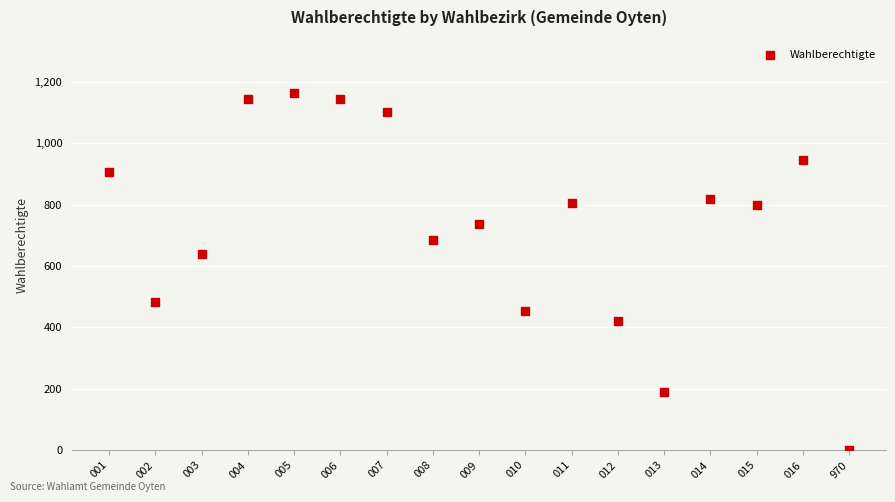

What Y value in the scatter plot is closest to 581?

639